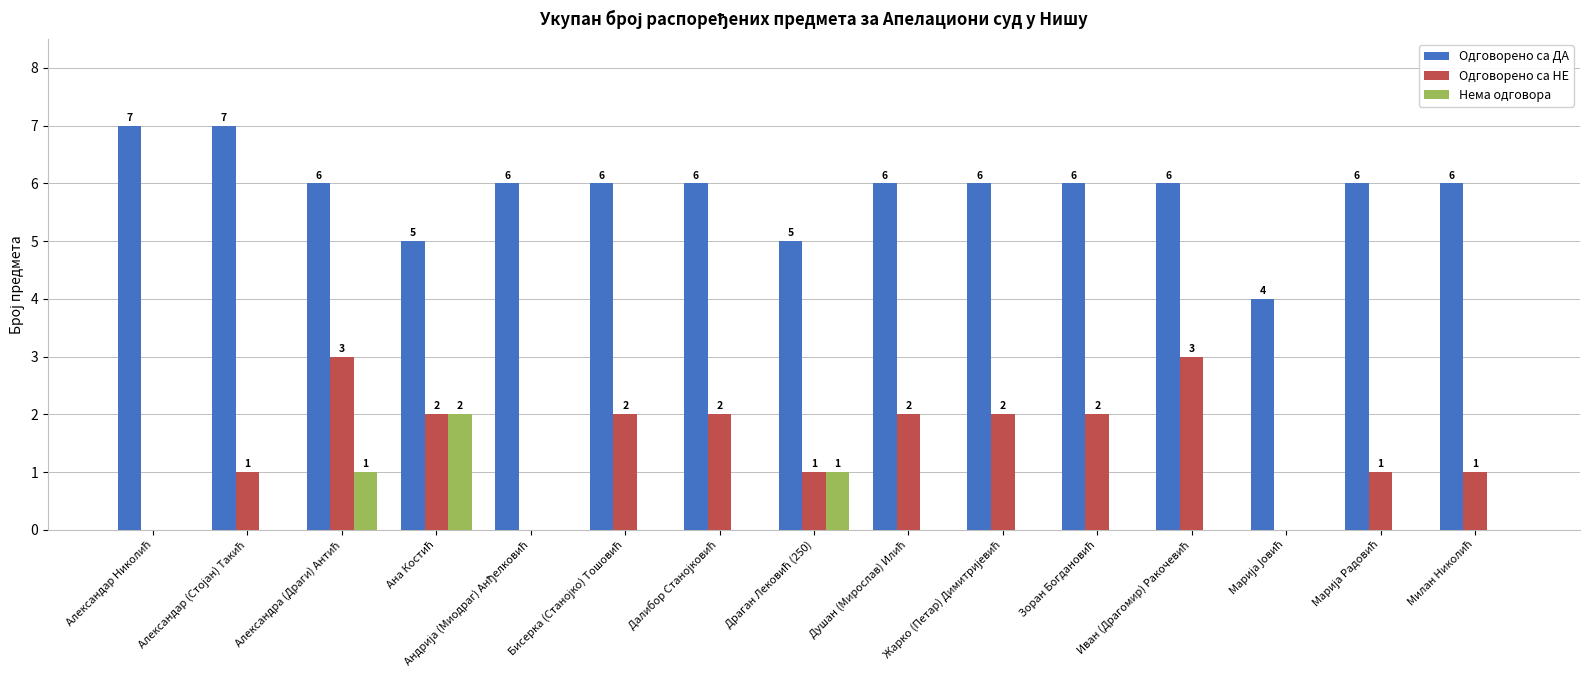

What is the greatest value displayed?

7